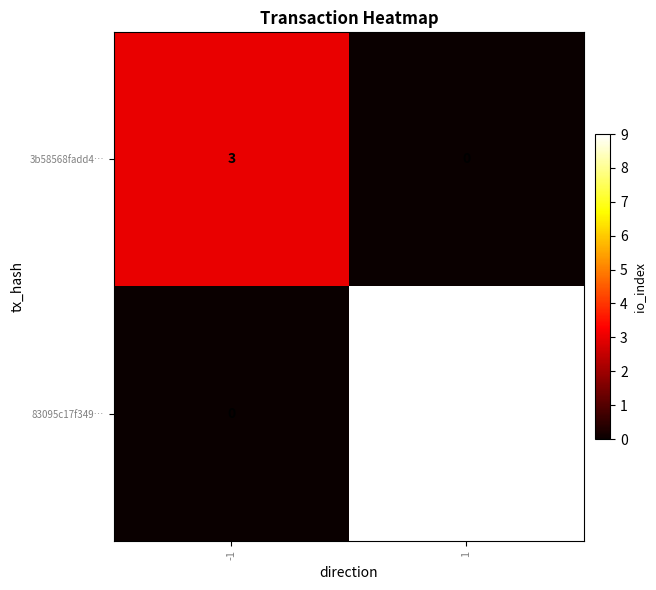

Rank the series by their average value, from highest to lowest.

83095c17f349…, 3b58568fadd4…